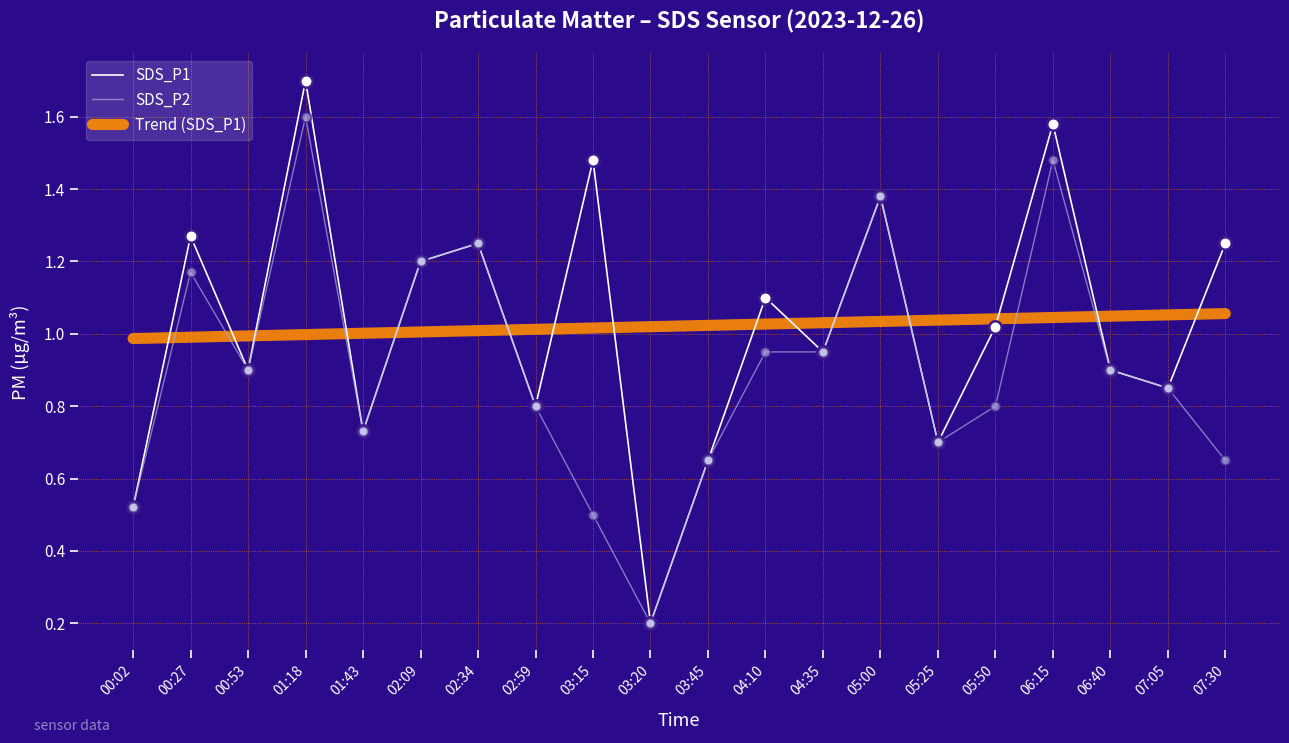

What is the spread (max minus min) of values at 03:45?

0.4